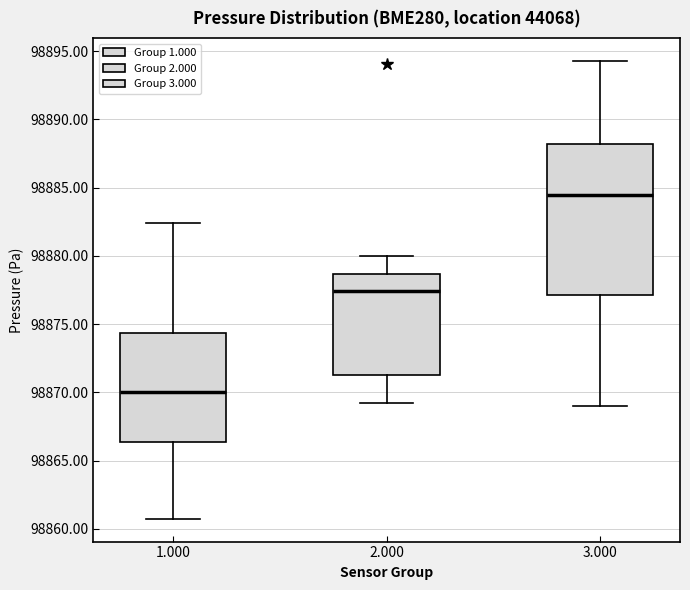

Reading left to right, read every box against the y-axis: the position of its median line, the range the box covers, and the ends of its whiskers. The values are not printed on the chart, so give them approximately, as read against the axis.

1.000: median 98870.0, box 98866.5 to 98874.5, whiskers 98861.0 to 98882.5
2.000: median 98877.5, box 98871.5 to 98878.5, whiskers 98869.5 to 98880.0
3.000: median 98884.5, box 98877.0 to 98888.0, whiskers 98869.0 to 98894.5